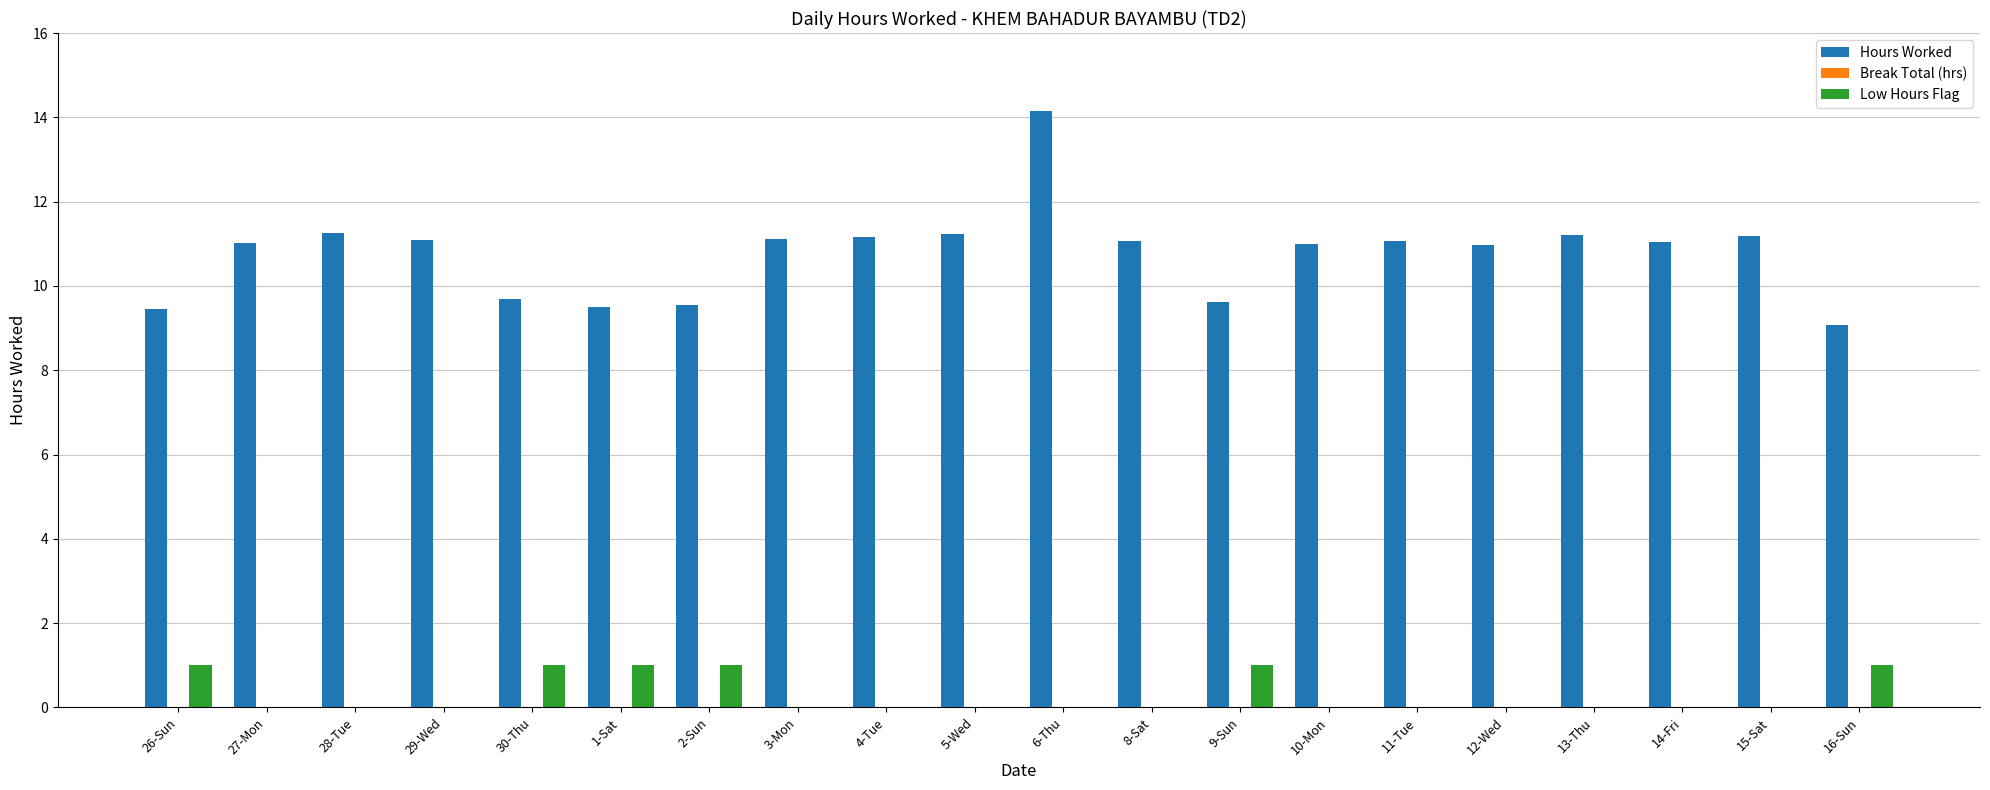

How many data points does each series have?

20